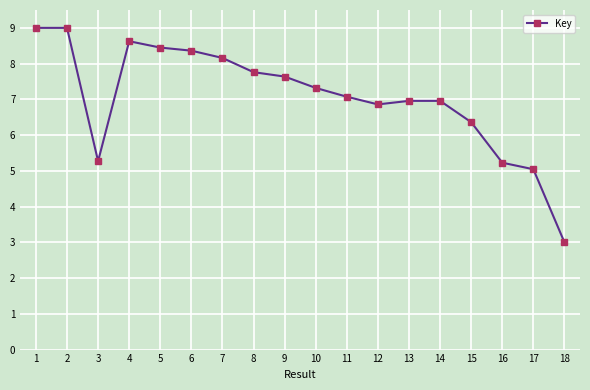

What is the ratio of the value at 7 to the value at 5?

1.0